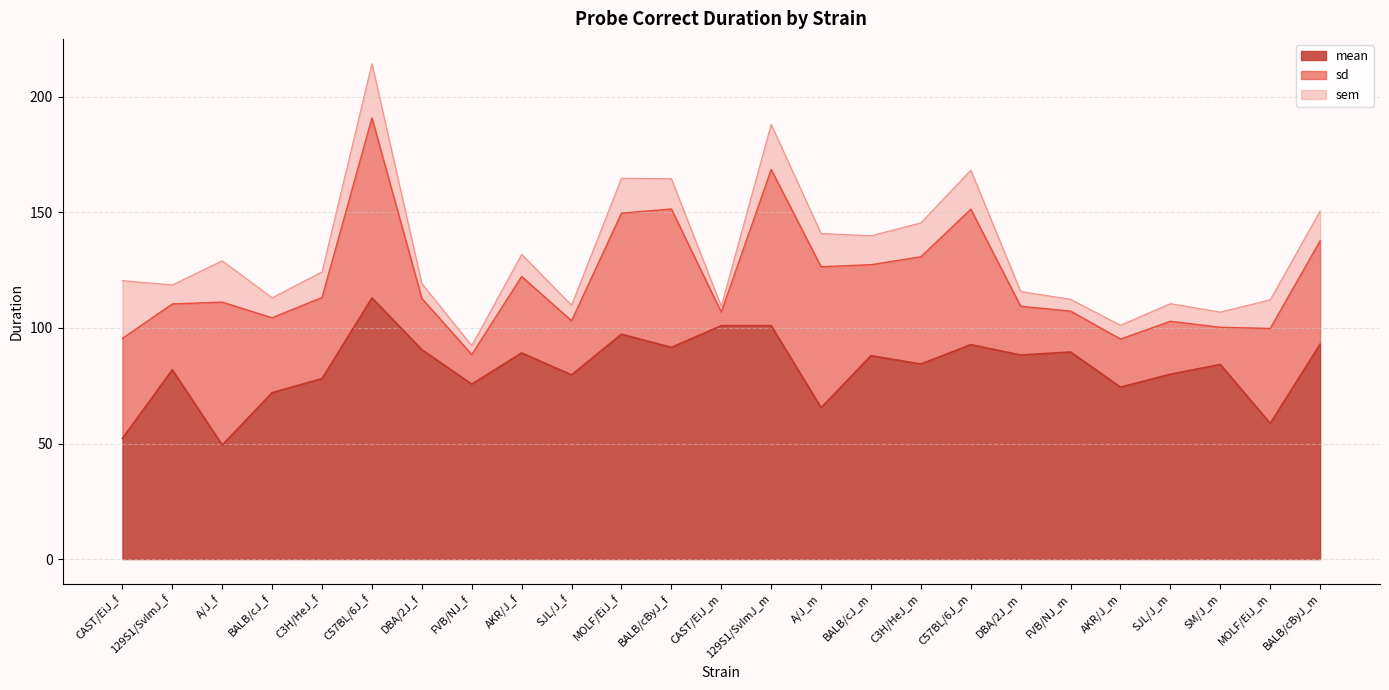

Which category has the highest value in the mean series?

C57BL/6J_f